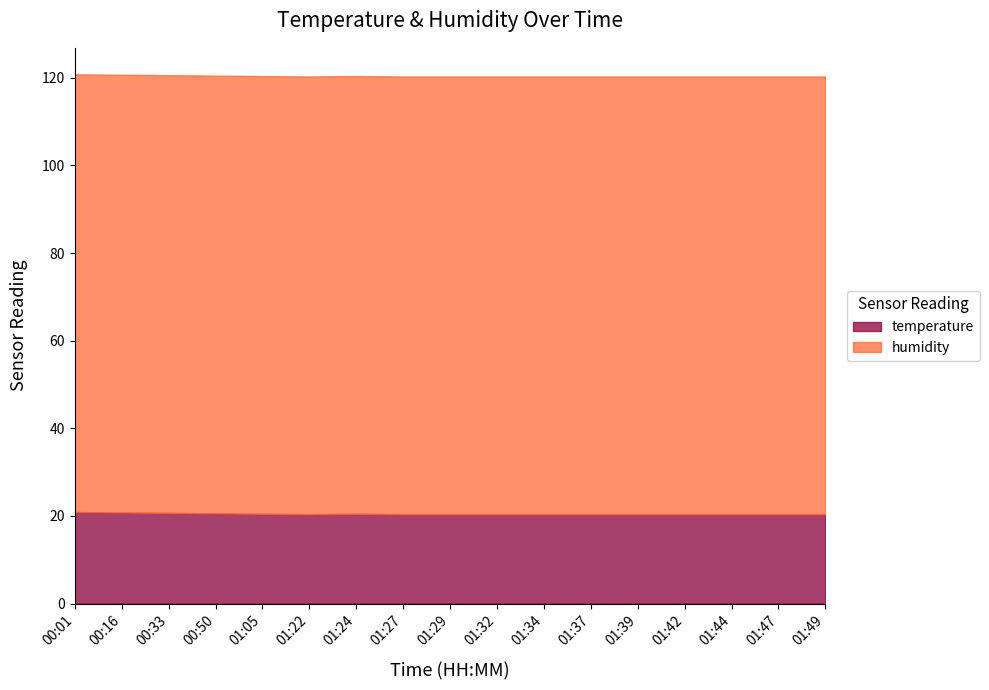

How many series are shown in this chart?

2